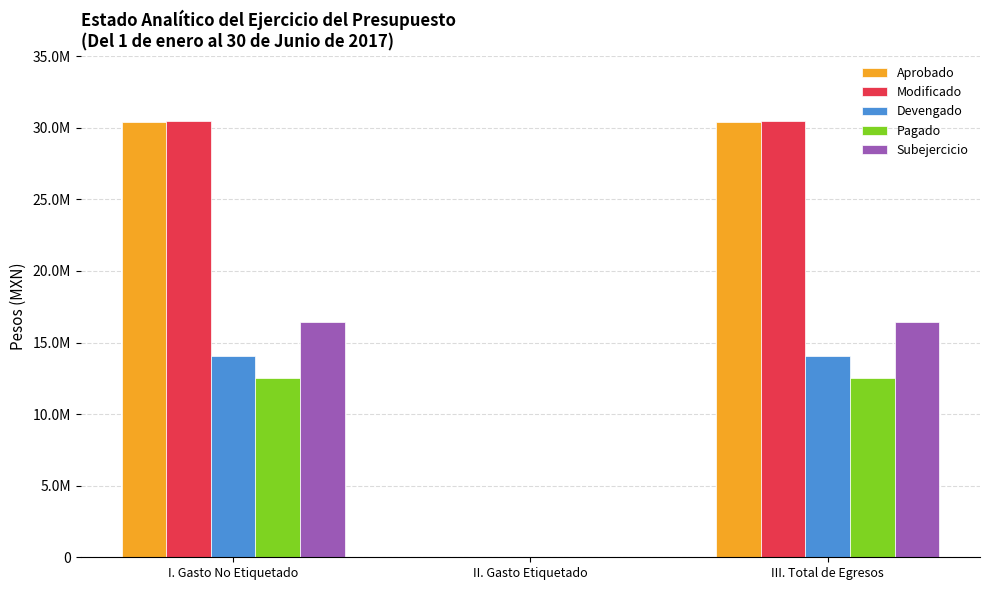

What is the label of the 2nd bar from the right?

II. Gasto Etiquetado